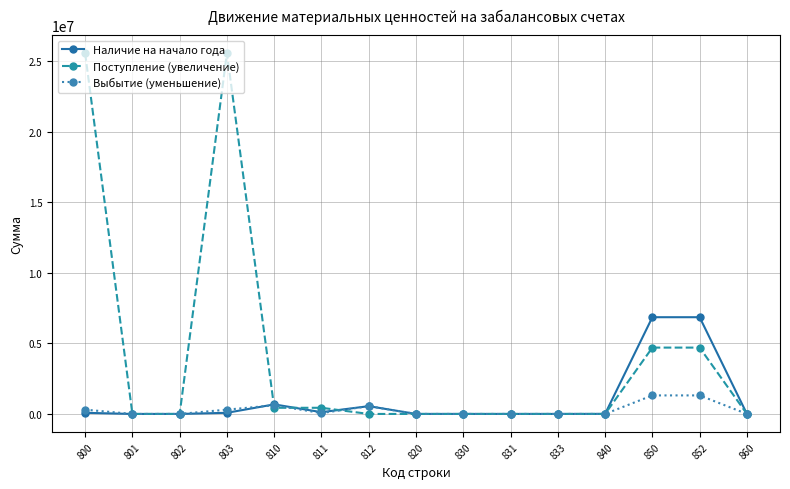

What is the total value across all series at 803?

25958945.5